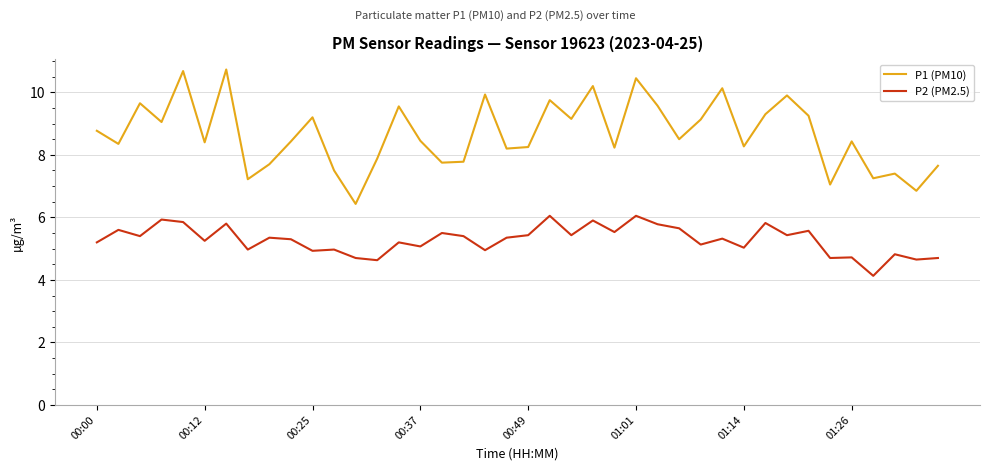

Which series has the largest range (max minus min)?

P1 (PM10)